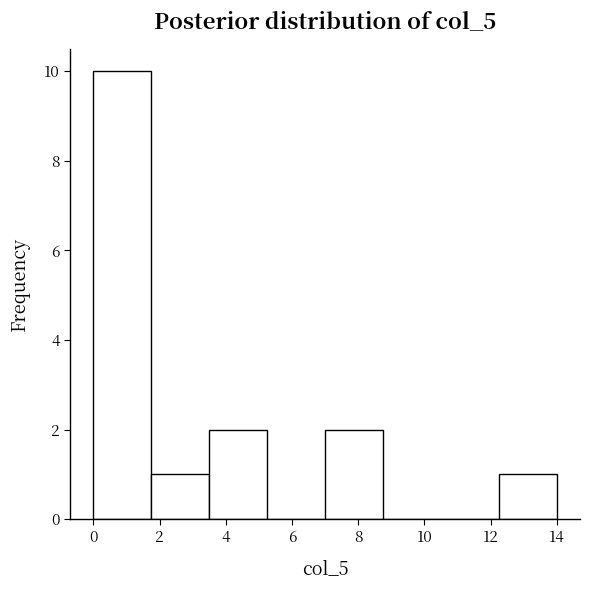

What is the height of the bar covering 0.00 to 1.75 on the x-axis? Neither the bar edges nor the heights are printed on the chart, so give them approximately, as read against the axes.

10